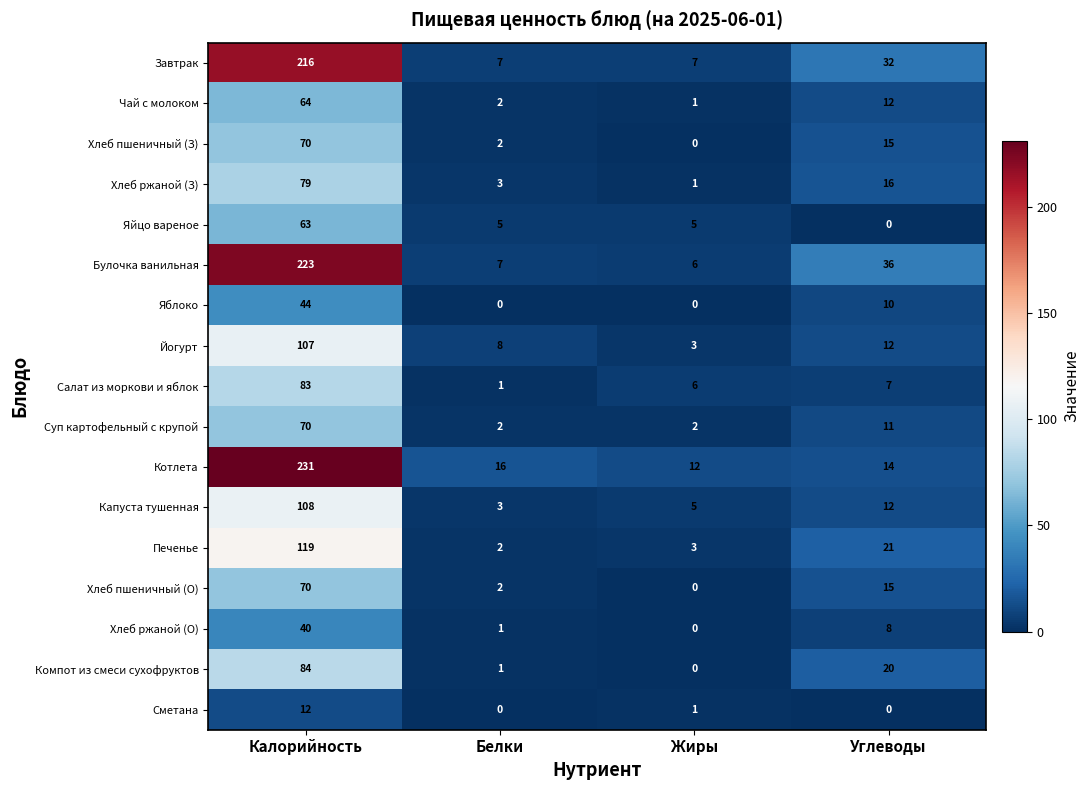

The value of Компот из смеси сухофруктов at Белки is 1. True or false?

True